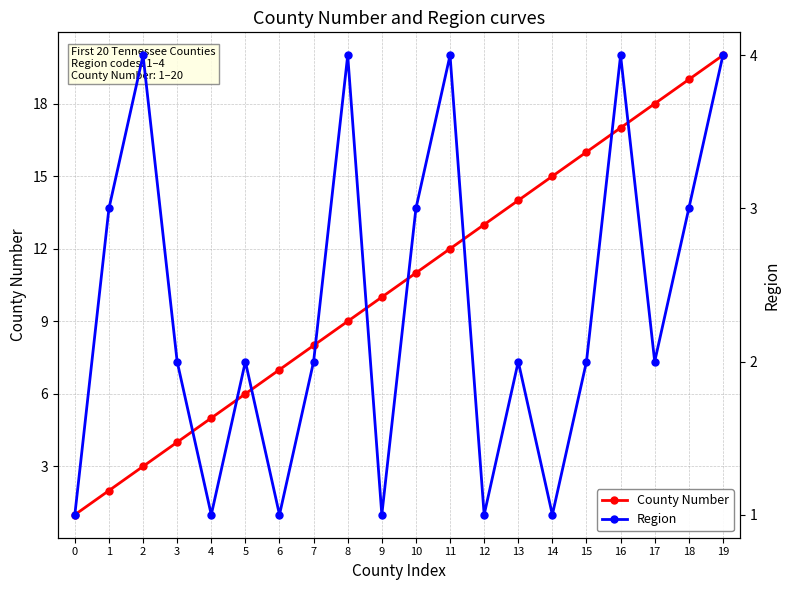

At which label does County Number first exceed 11?

11